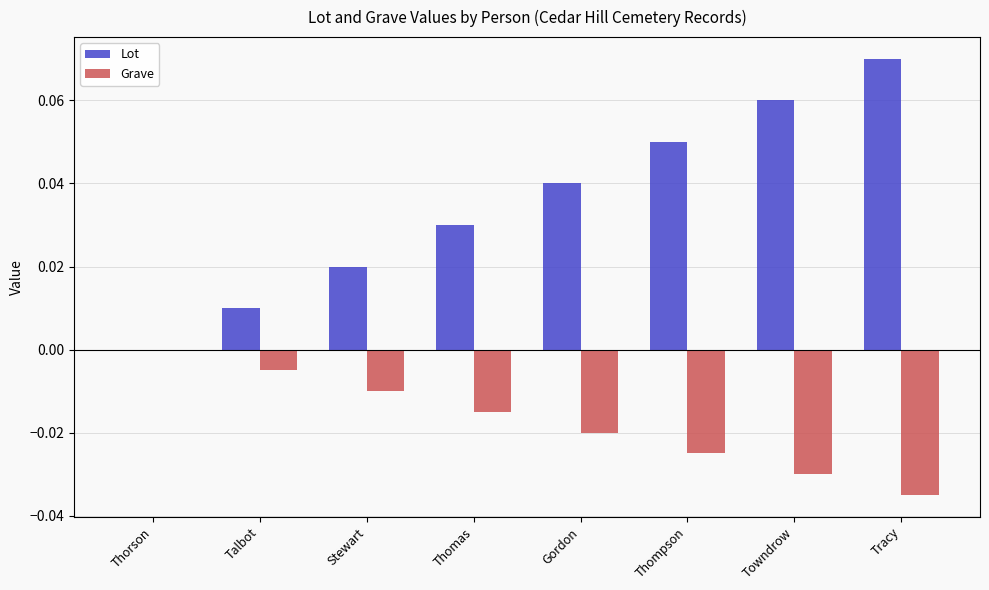

What are all the series names shown in the legend?

Lot, Grave